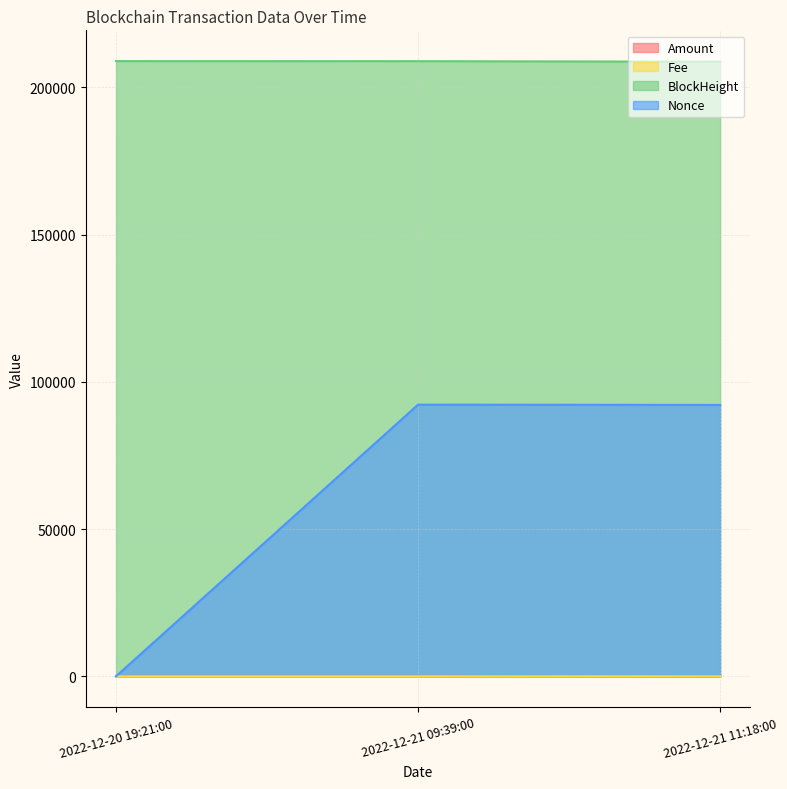

At which label does BlockHeight first exceed 208872?

2022-12-20 19:21:00